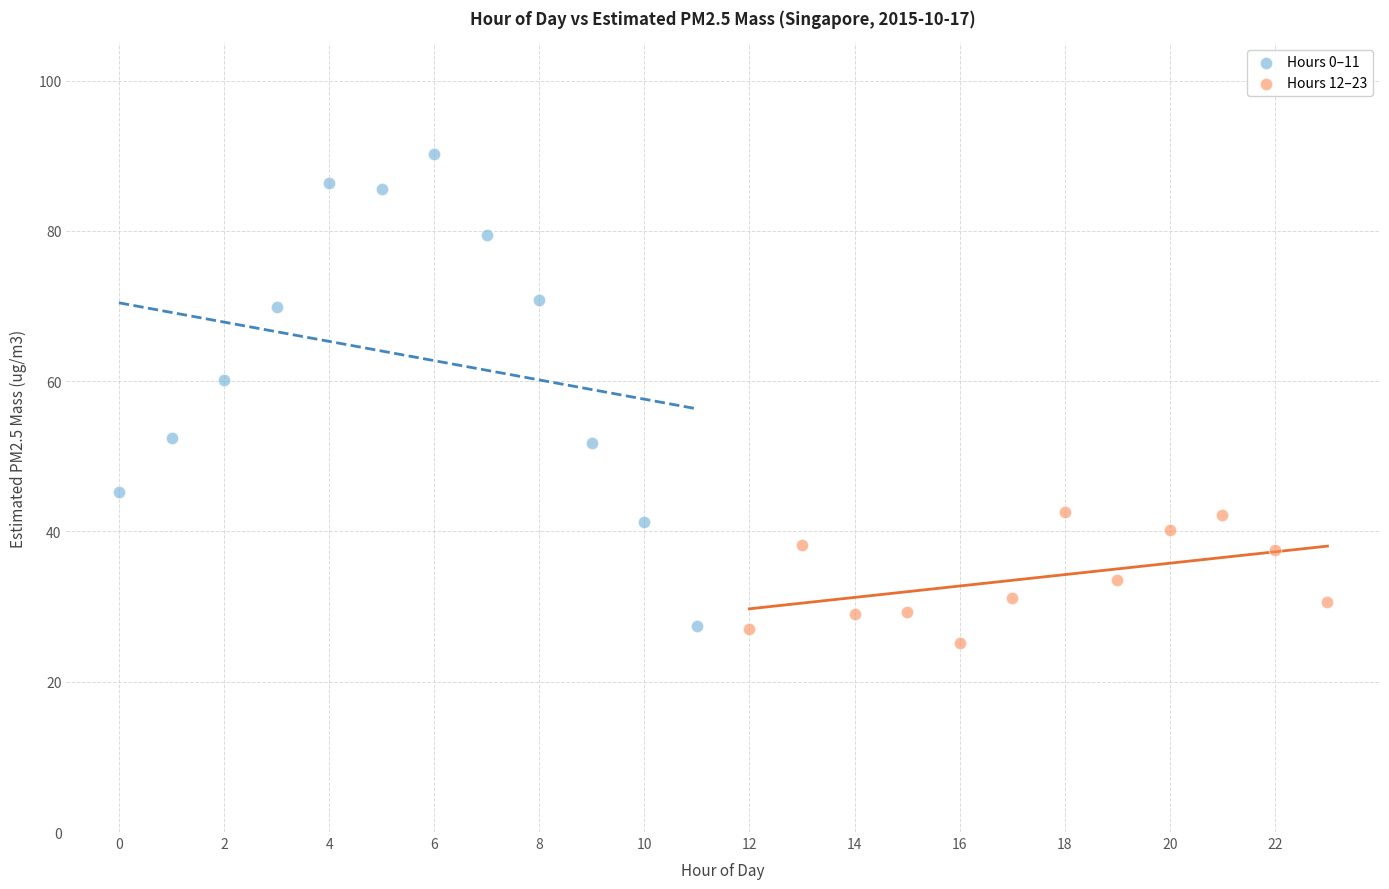

What are all the series names shown in the legend?

Hours 0–11, Hours 12–23